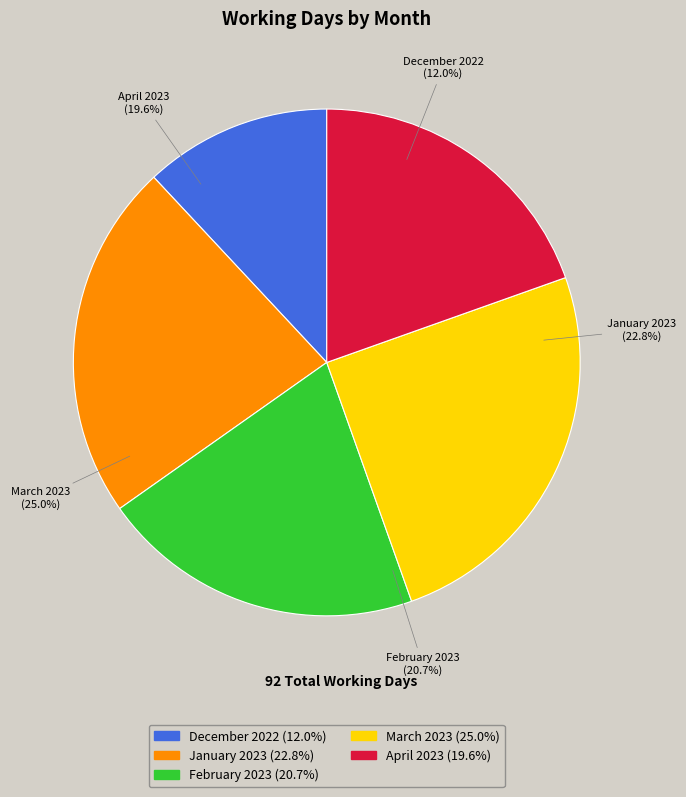

Which category has the biggest portion of the pie?

March 2023